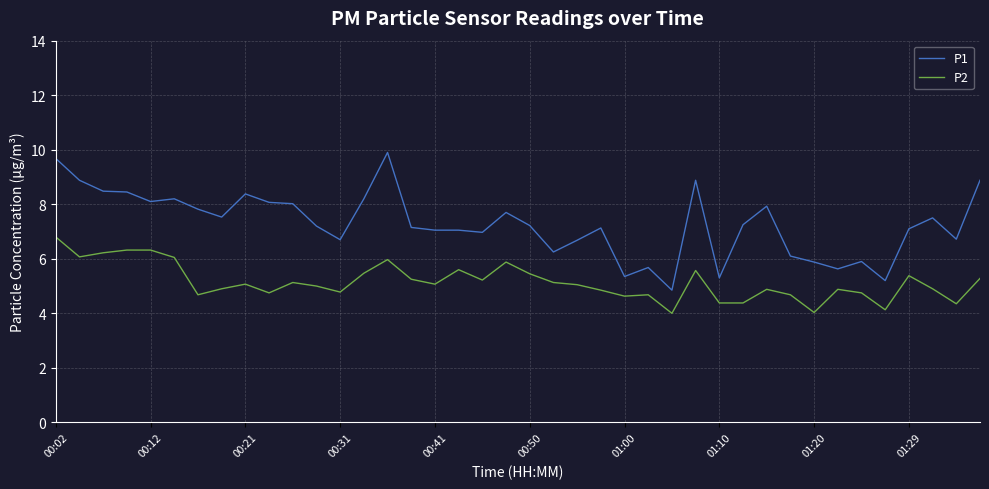

Which series has the widest spread of values?

P1